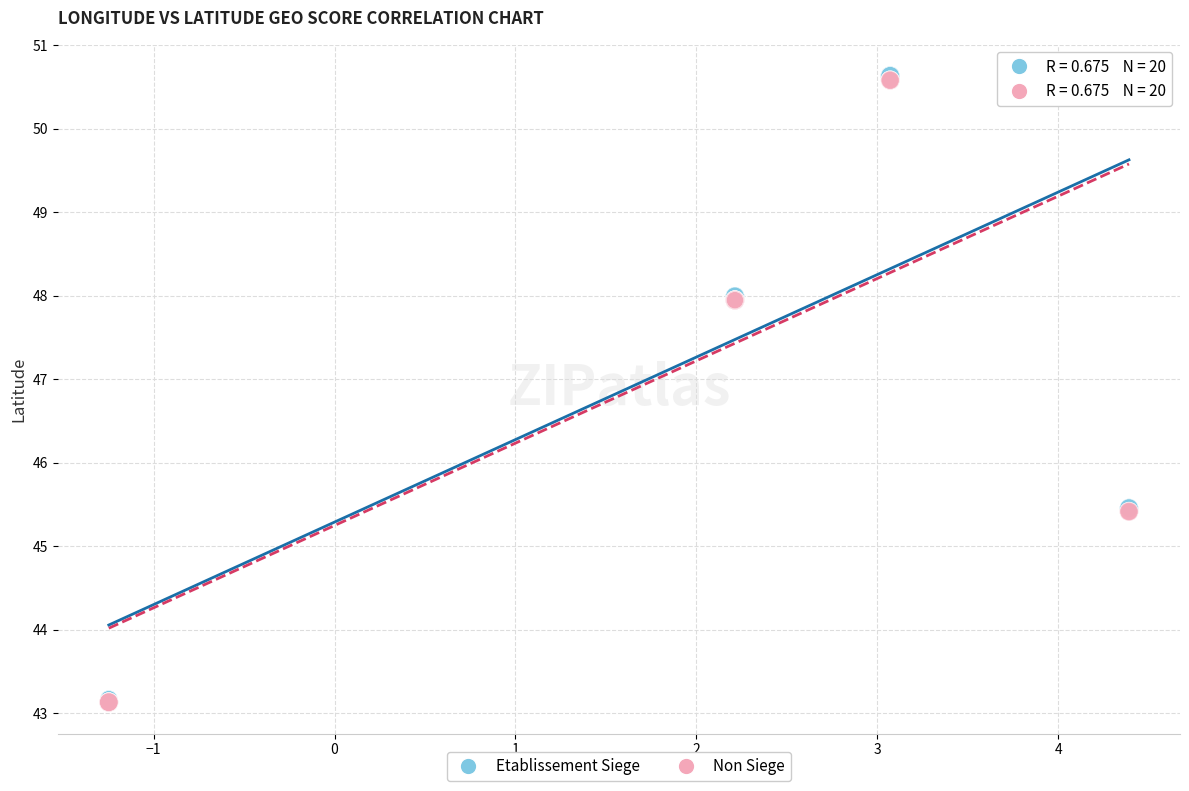

What are all the series names shown in the legend?

Etablissement Siege, Non Siege